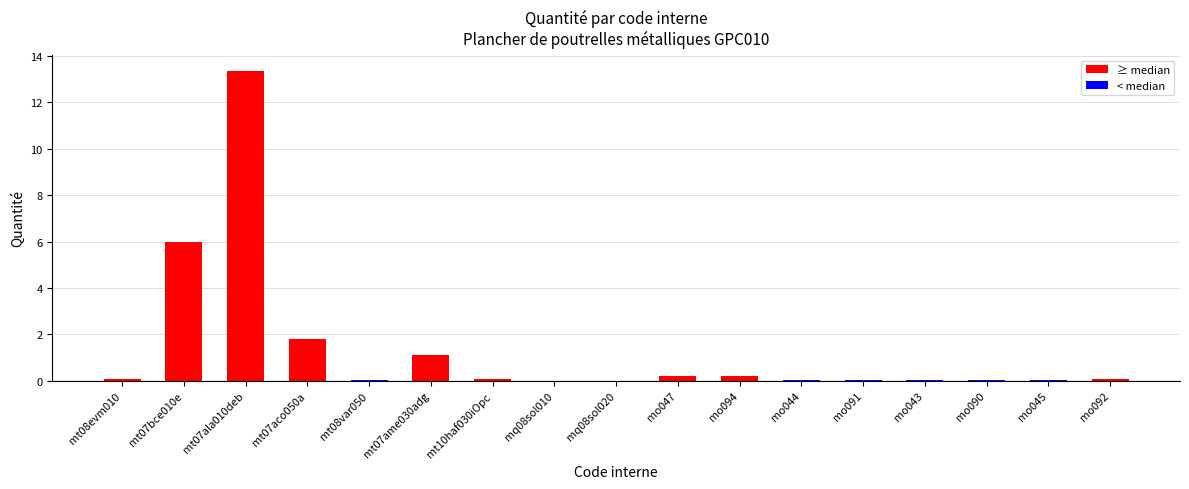

Is it true that the value at mq08sol020 is 0.0?

True